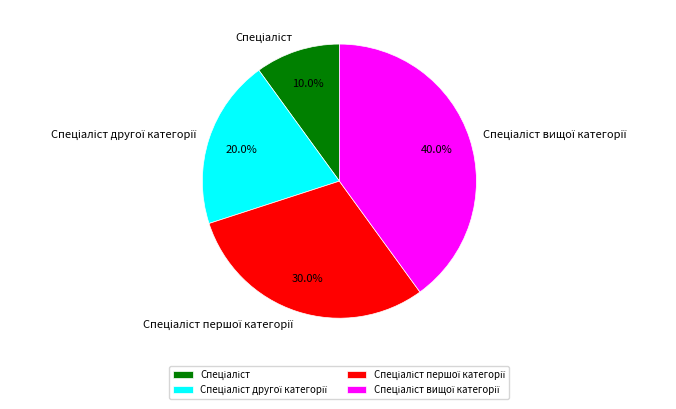

Is there a majority slice in this chart?

No